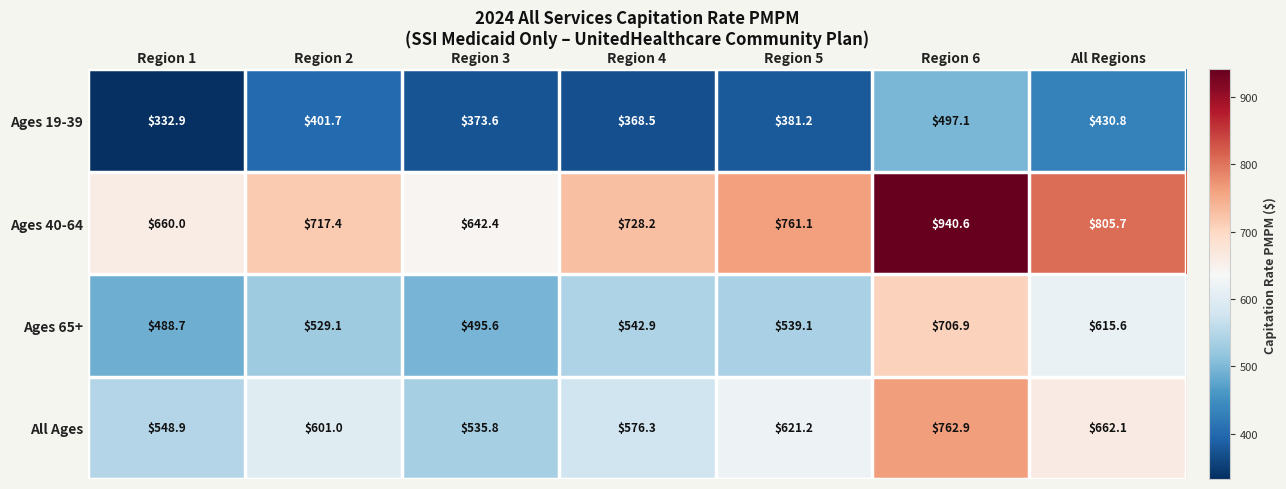

Which series has the largest total across all categories?

Ages 40-64